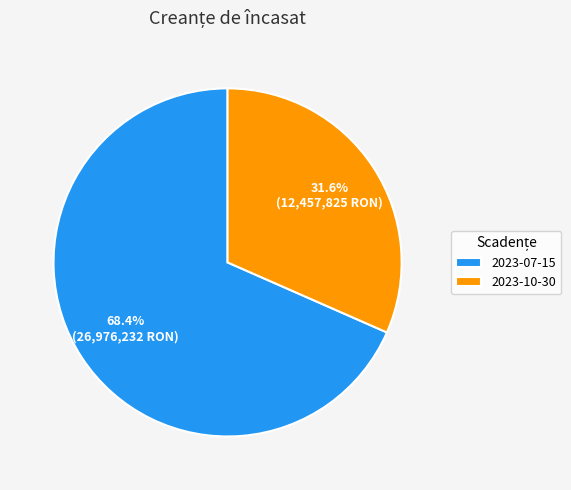

Which slice represents more than half of the pie?

2023-07-15